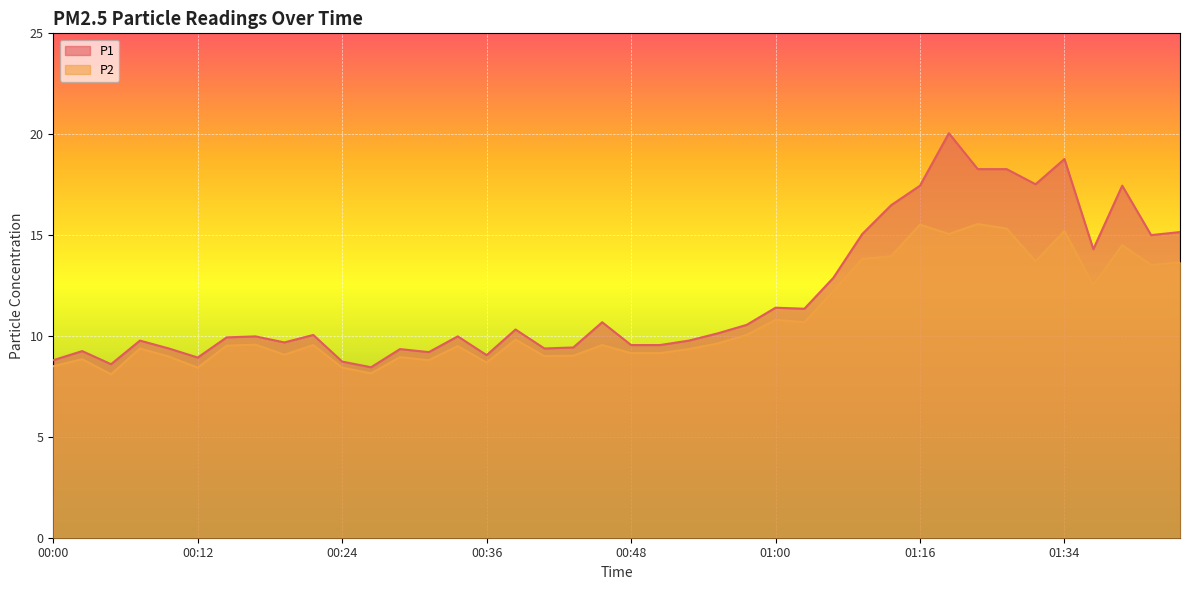

Where is P1 nearest to the value 14?

01:36